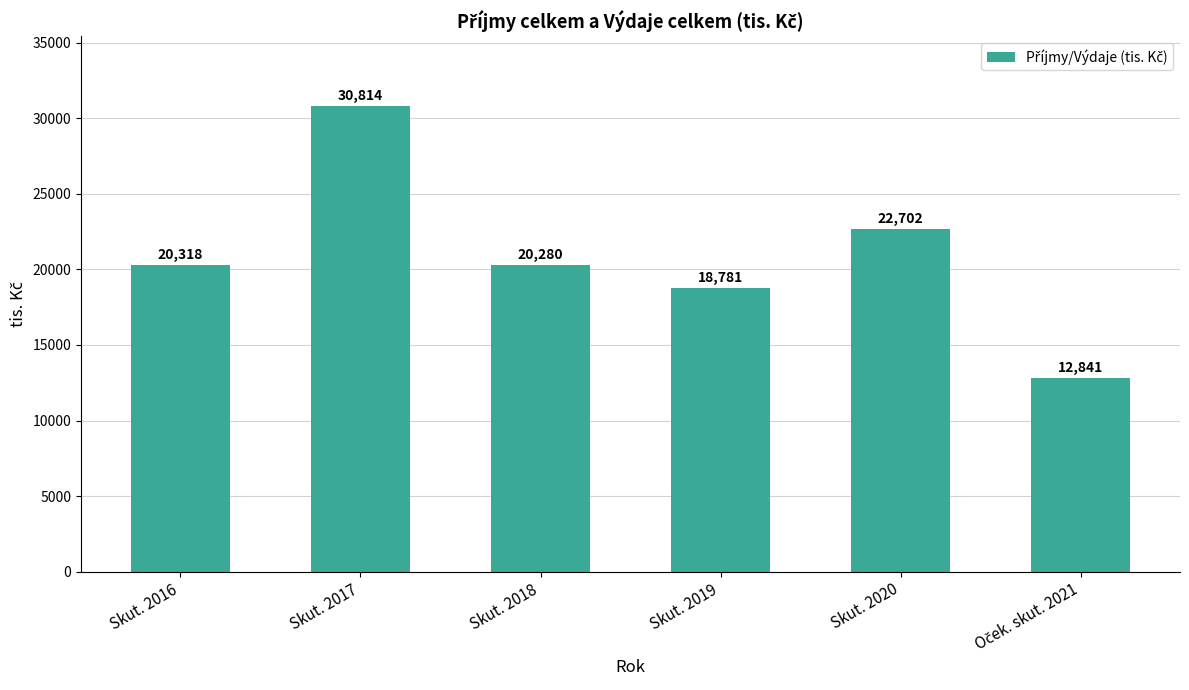

What is the label of the 4th bar from the left?

Skut. 2019